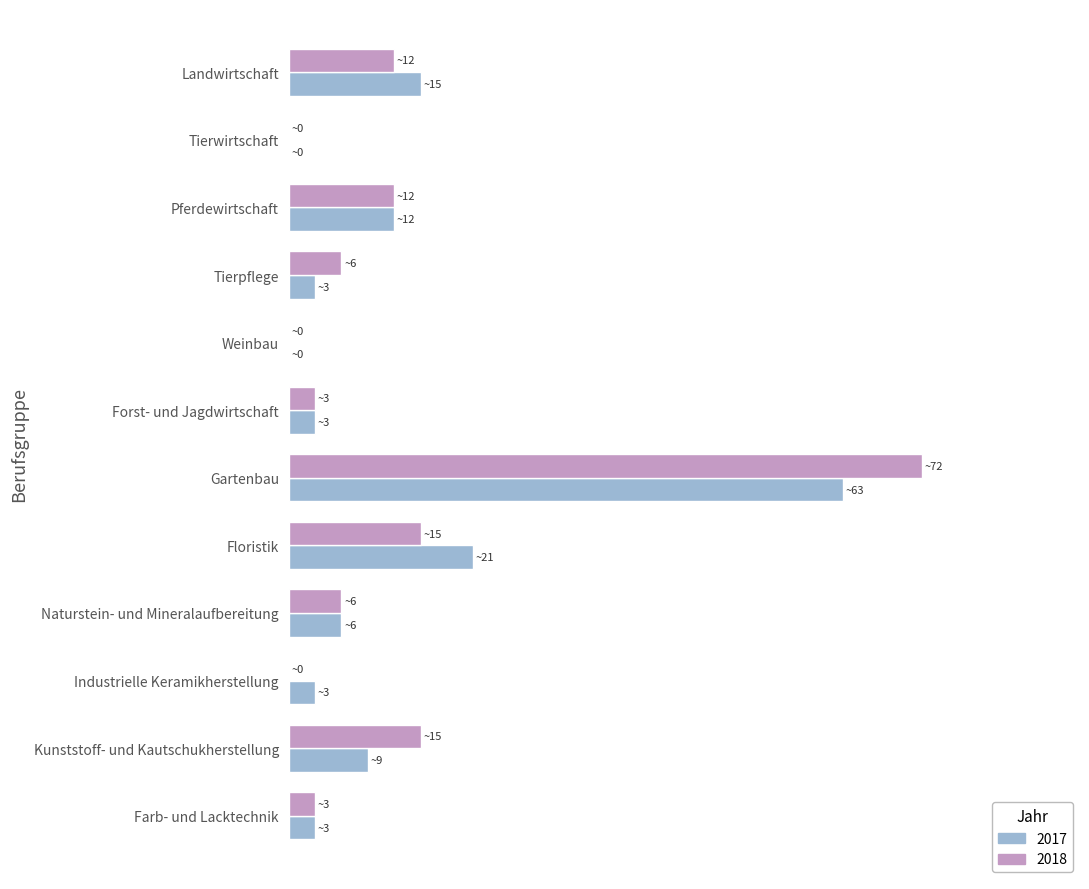

What is the average value of the 2018 series?

12